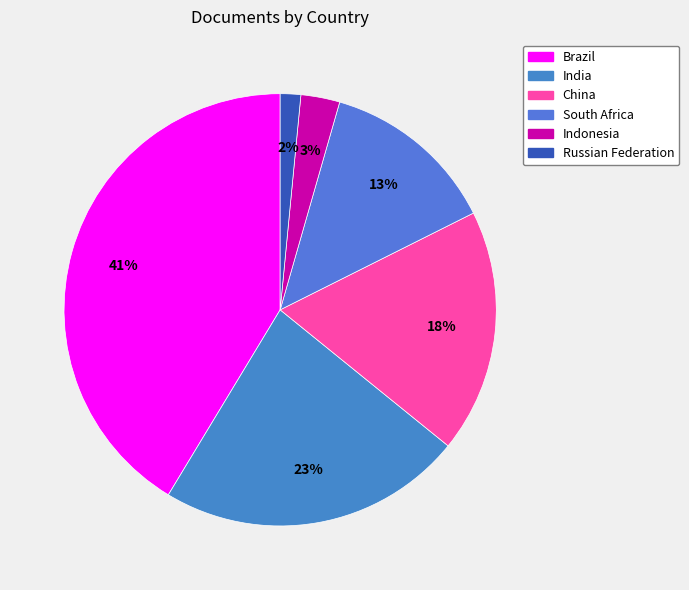

Which category has the biggest portion of the pie?

Brazil